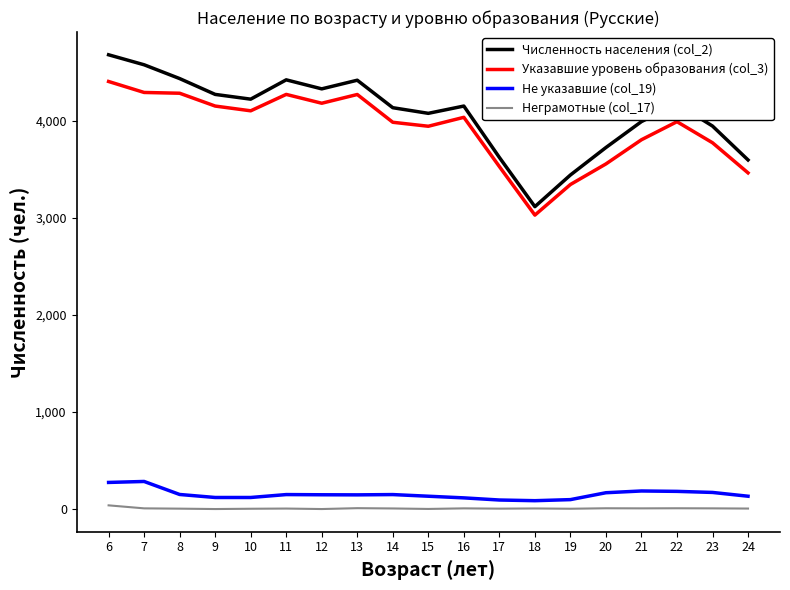

Which series changed the most between 13 and 20?

Указавшие уровень образования (col_3)